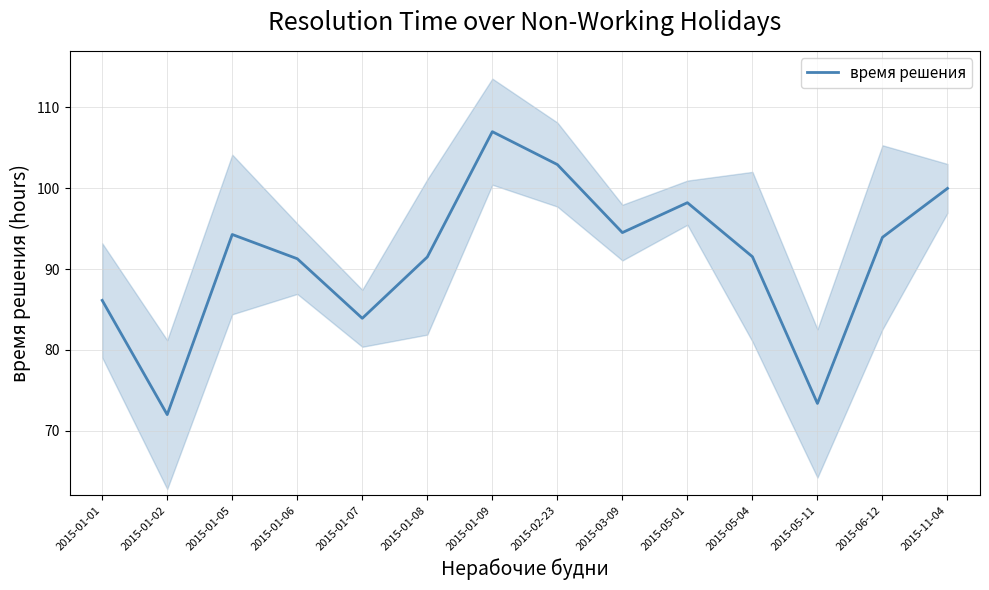

At which category does the data reach its first local valley?

2015-01-02